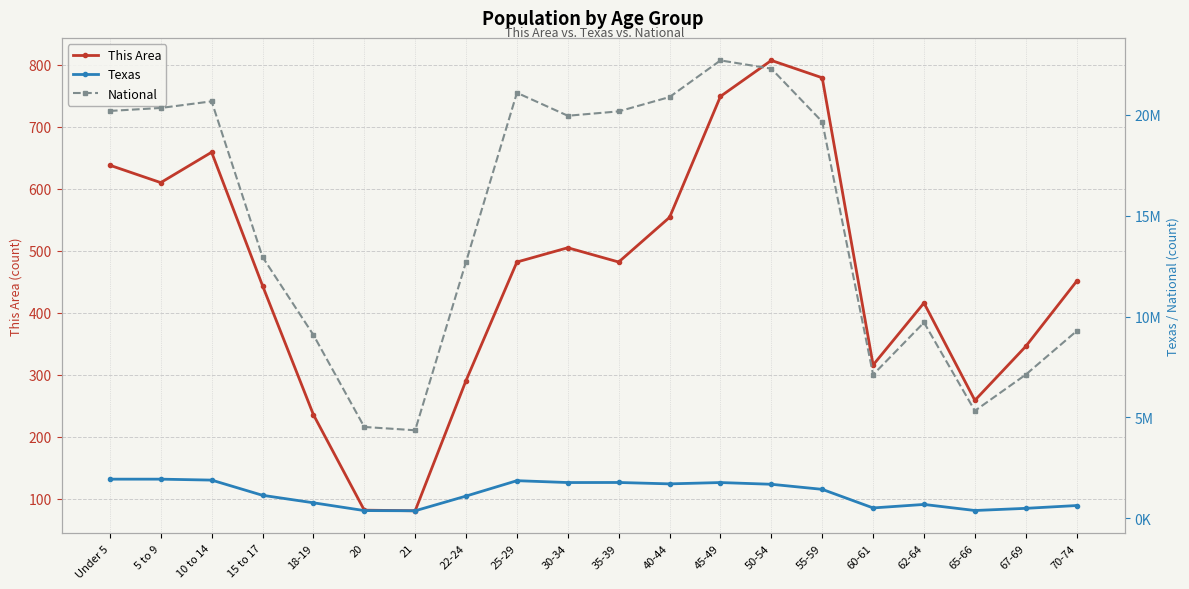

At which label is Texas closest to 1143744?

15 to 17